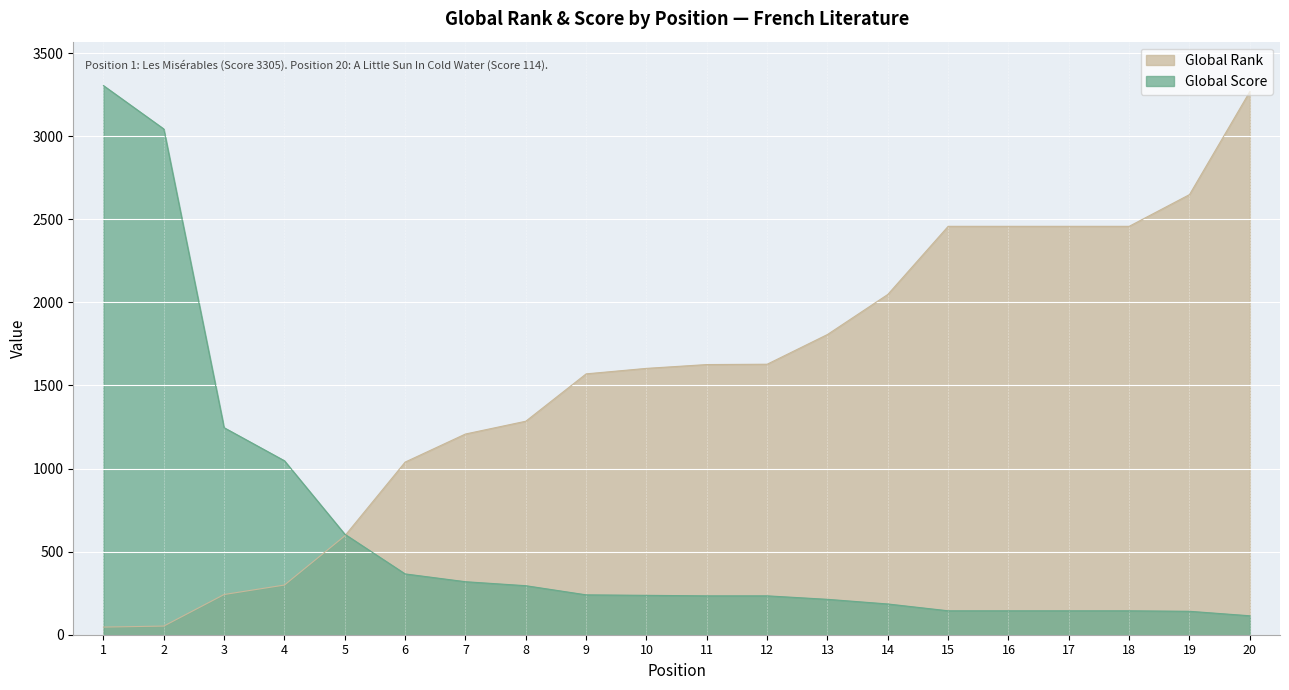

How many data points in Global Score are above 237?

9